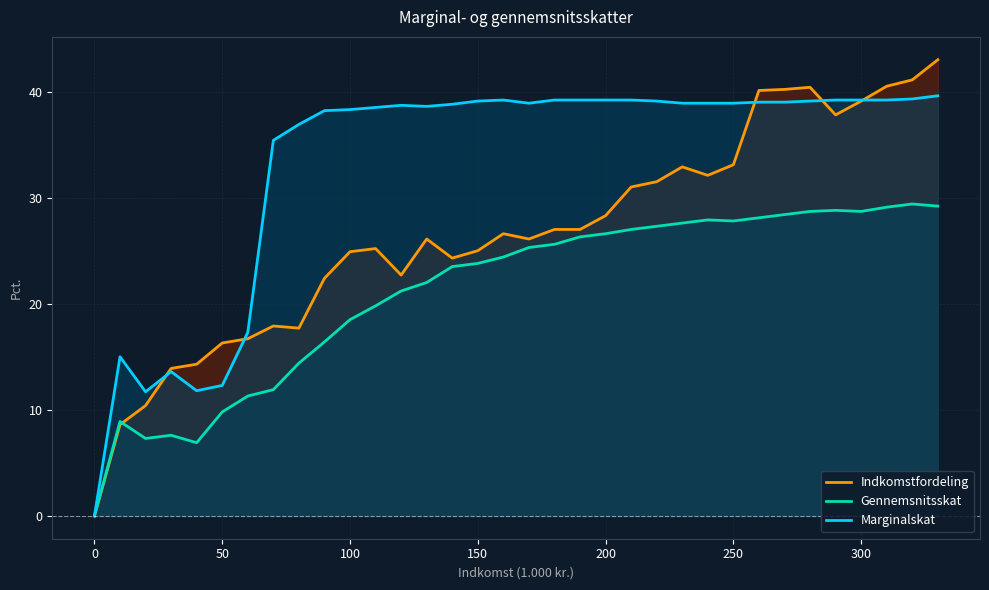

True or false: Marginalskat and Gennemsnitsskat cross at least once.

False